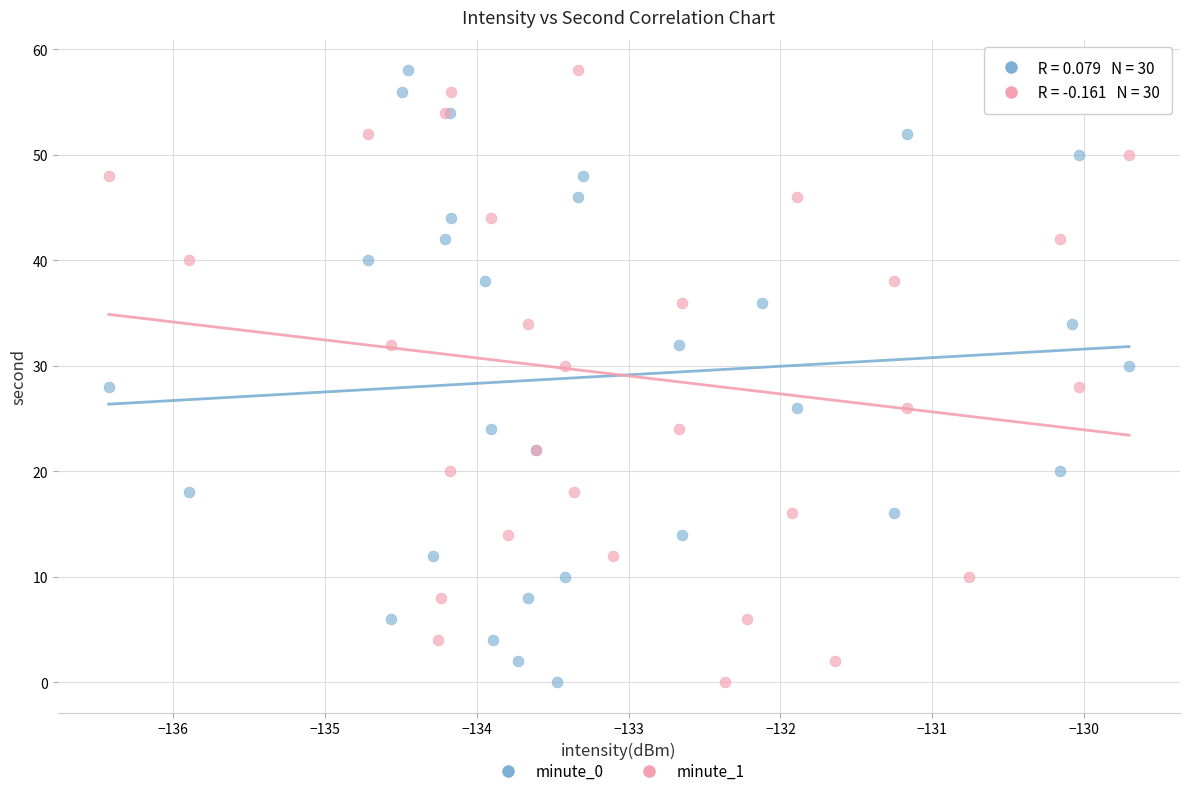

What are all the series names shown in the legend?

minute_0, minute_1